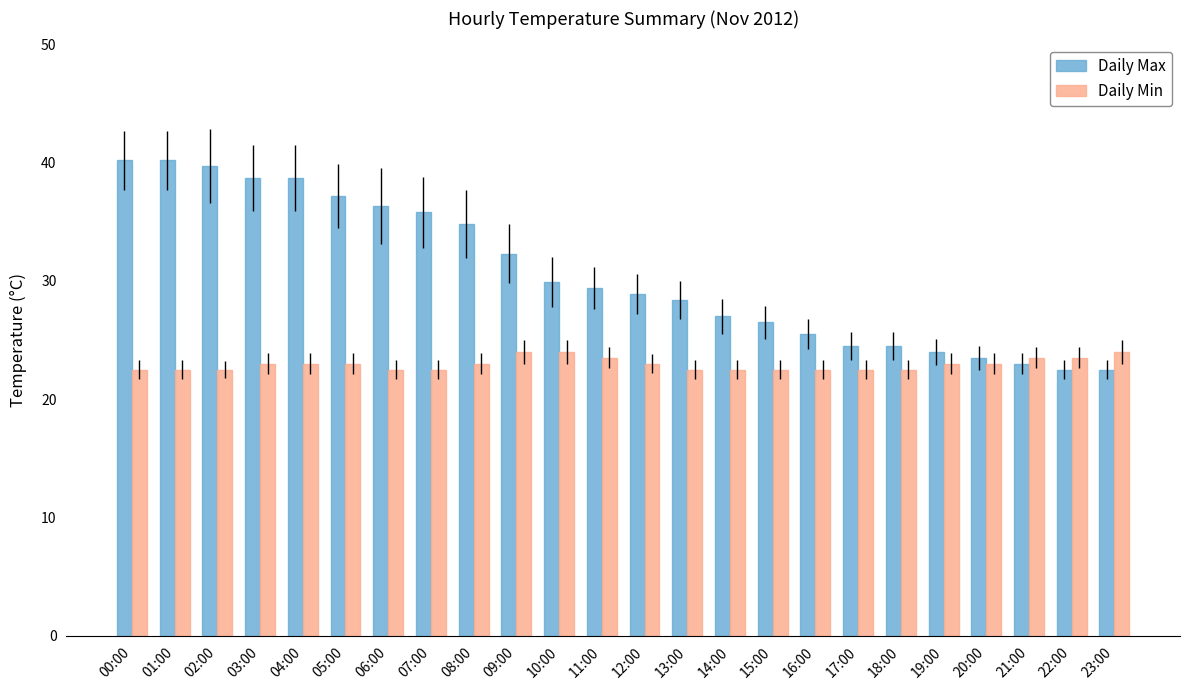

Reading left to right, extract all data points from this chart.

Daily Max: 40.2	40.2	39.7	38.7	38.7	37.2	36.3	35.8	34.8	32.3	29.9	29.4	28.9	28.4	27.0	26.5	25.5	24.5	24.5	24.0	23.5	23.0	22.5	22.5
Daily Min: 22.5	22.5	22.5	23.0	23.0	23.0	22.5	22.5	23.0	24.0	24.0	23.5	23.0	22.5	22.5	22.5	22.5	22.5	22.5	23.0	23.0	23.5	23.5	24.0